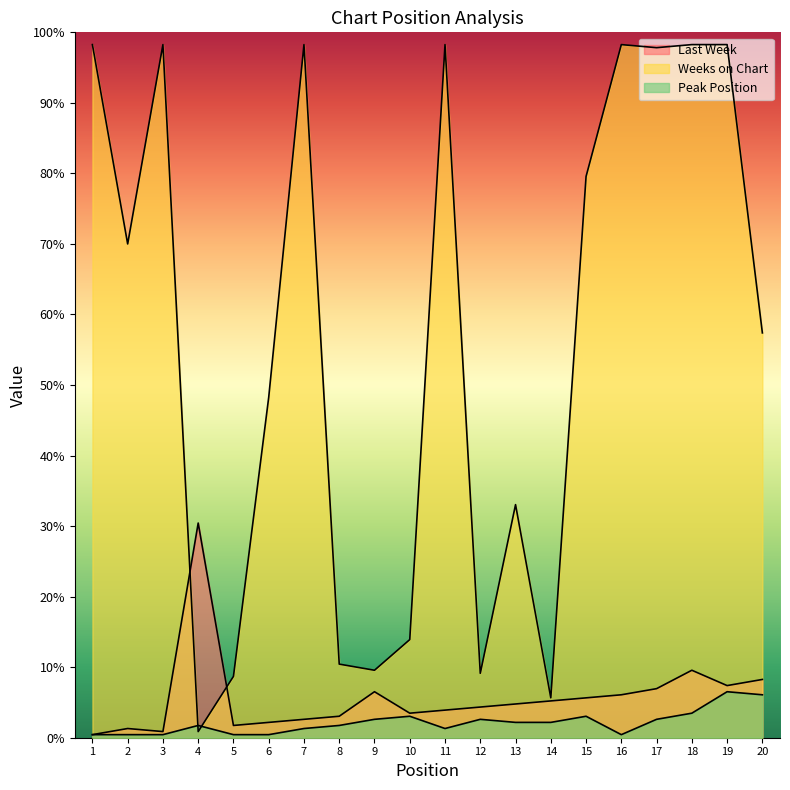

How many distinct data groups are displayed?

3